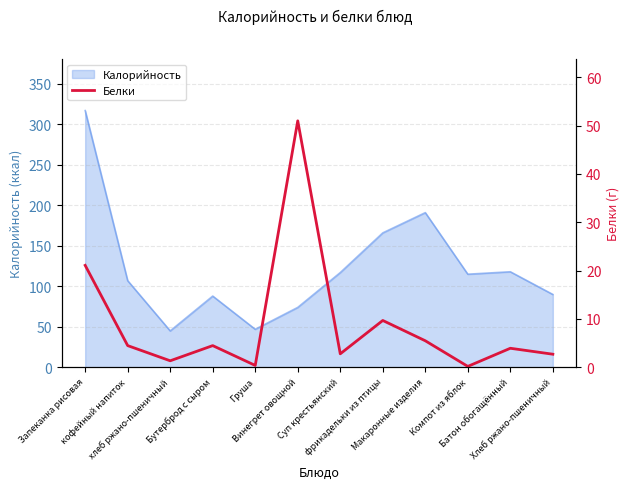

Reading left to right, what are all the values shown in this chart?

Запеканка рисовая=21.1	кофейный напиток=4.5	хлеб ржано-пшеничный=1.4	Бутерброд с сыром=4.5	Груша=0.4	Винегрет овощной=51.0	Суп крестьянский=2.8	фрикадельки из птицы=9.7	Макаронные изделия=5.5	Компот из яблок=0.2	Батон обогащённый=4.0	Хлеб ржано-пшеничный=2.7